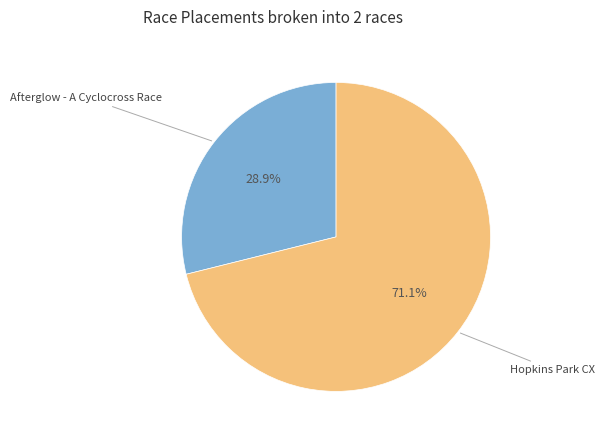

Does any single category account for the majority?

Yes